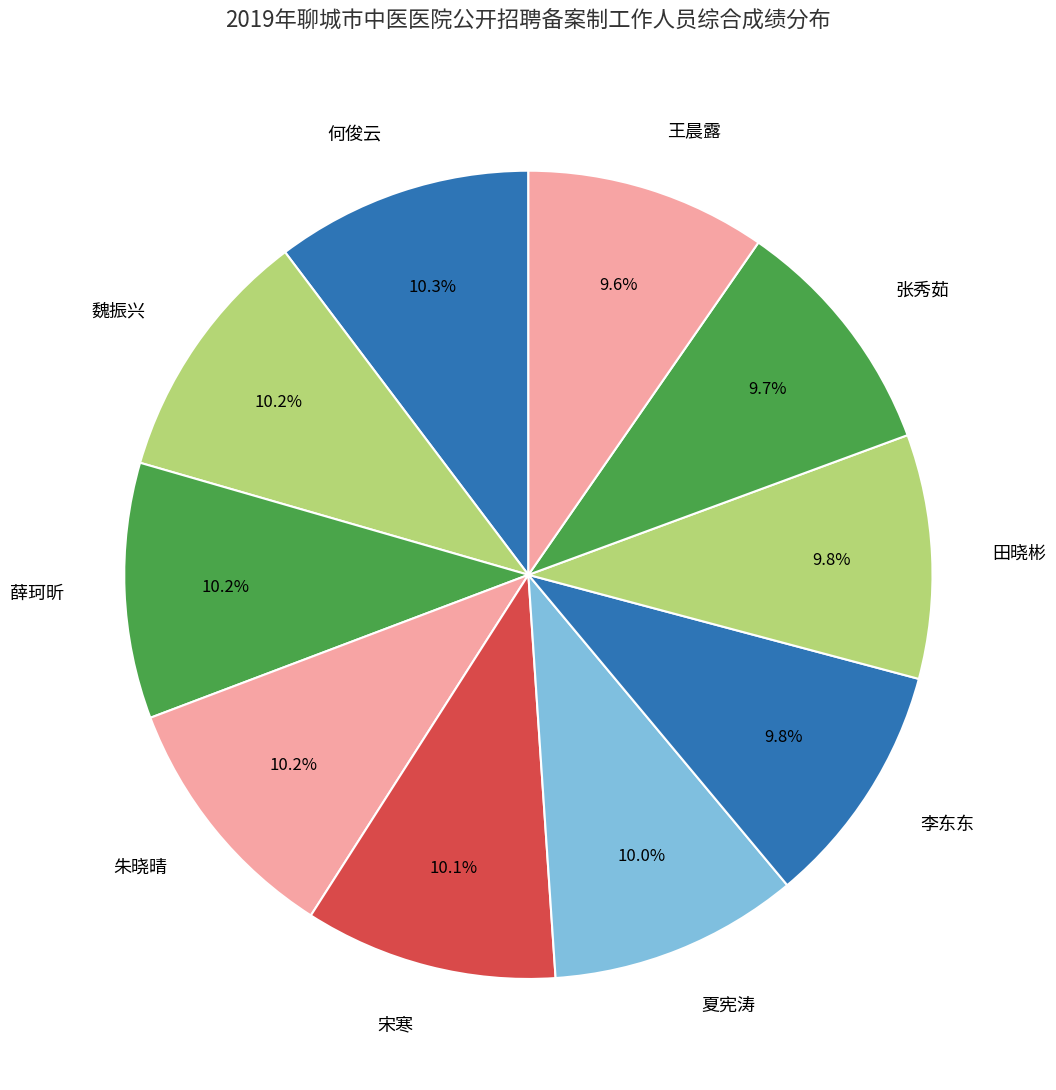

Approximately how many times larger is the value at 夏宪涛 compared to 王晨露?

1.0